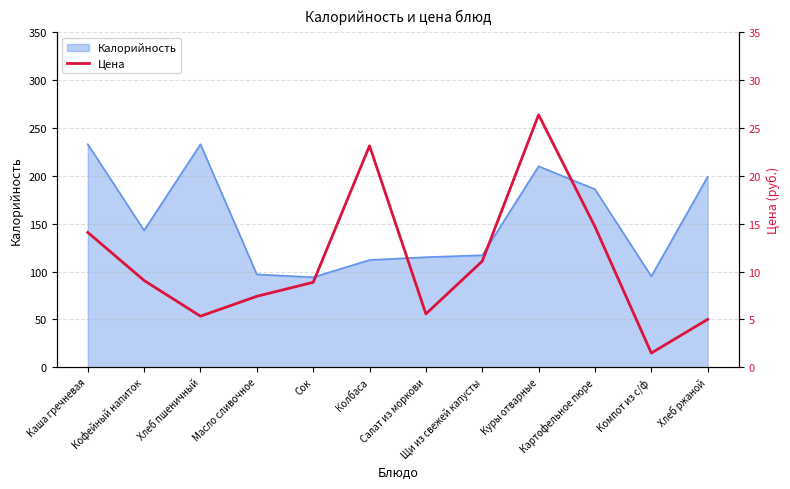

What is the highest value of the Калорийность series?

233